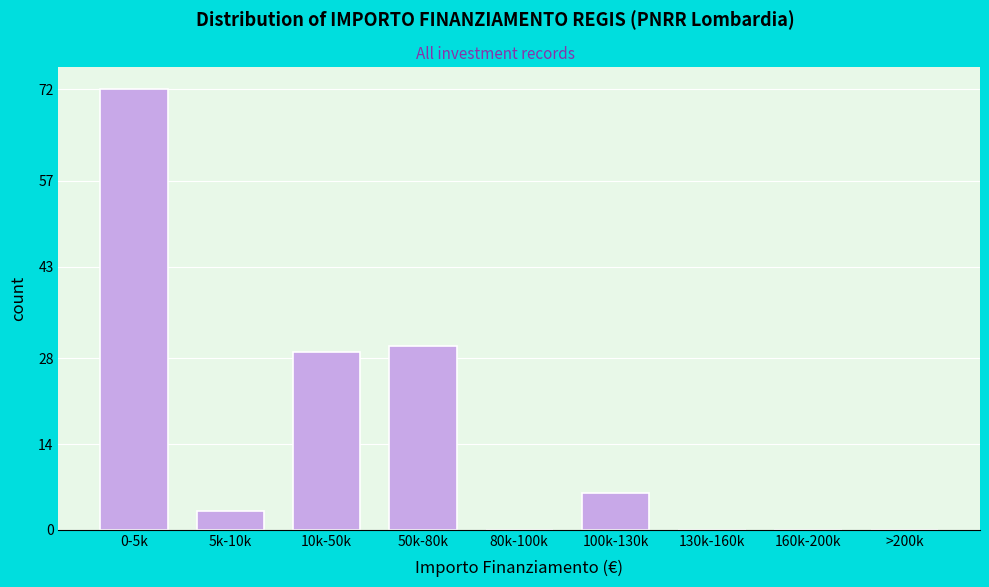

Reading left to right, extract all data points from this chart.

0-5k=72	5k-10k=3	10k-50k=29	50k-80k=30	80k-100k=0	100k-130k=6	130k-160k=0	160k-200k=0	>200k=0